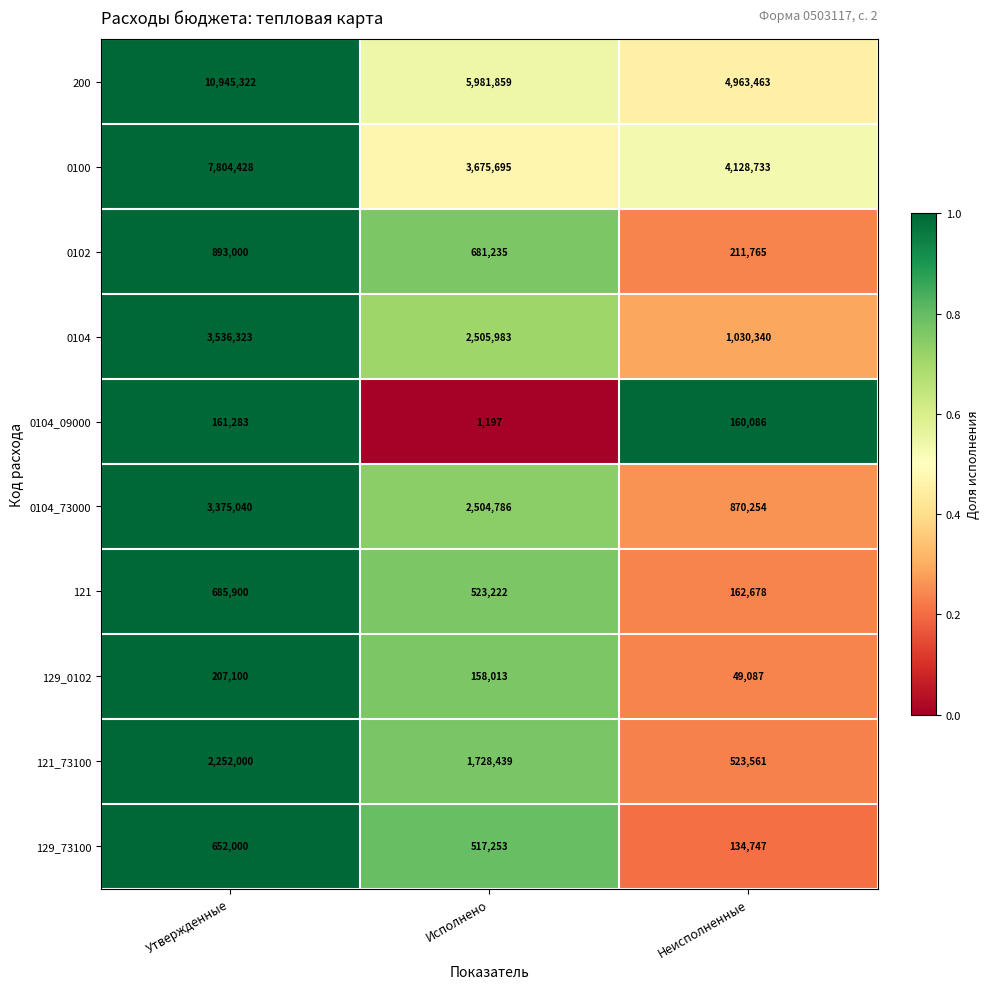

What is the spread (max minus min) of values at Исполнено?

5980662